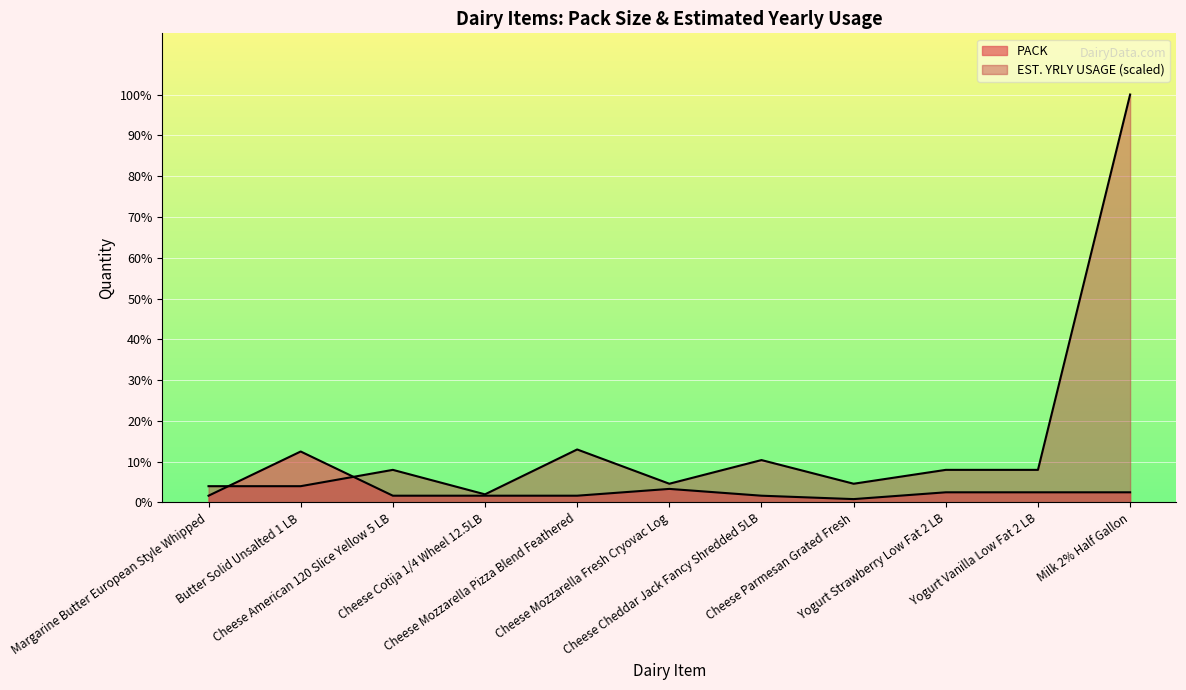

At which category is the sum across all series the highest?

Milk 2% Half Gallon